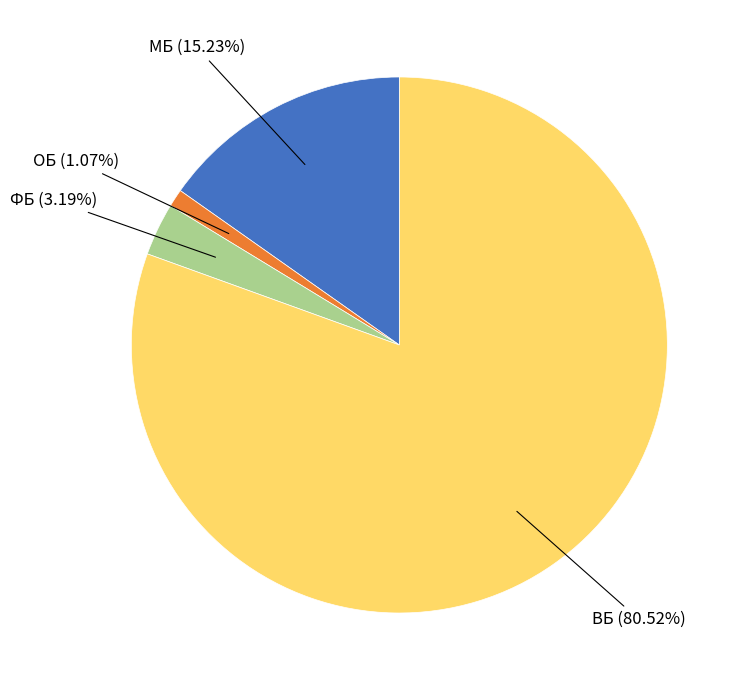

Is there any slice that represents more than half of the pie?

Yes